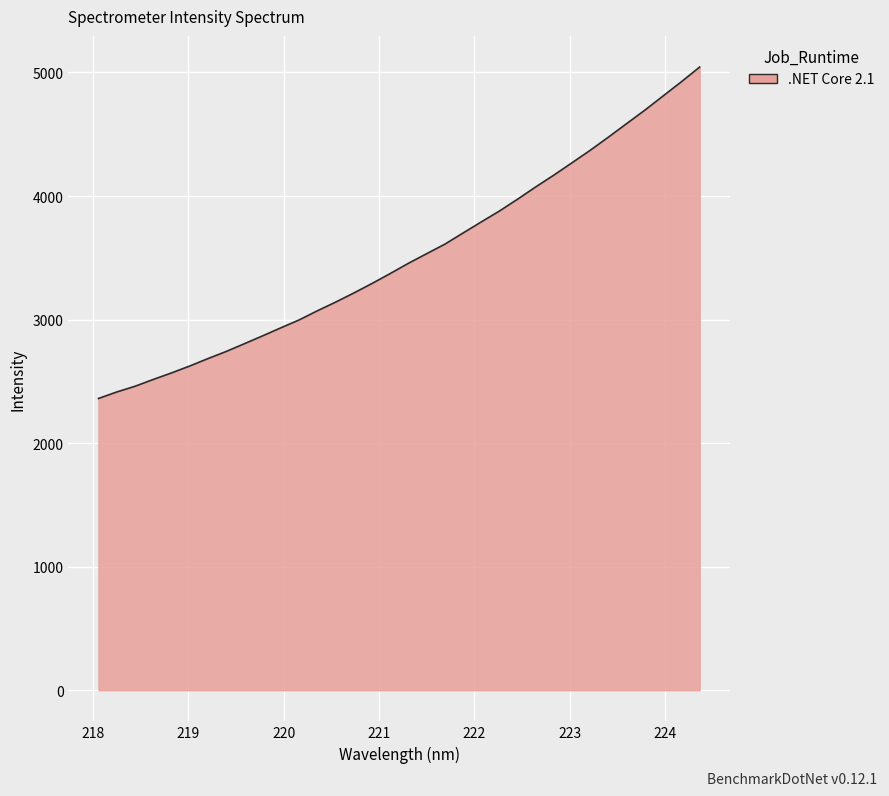

What is the smallest value displayed?

2361.1